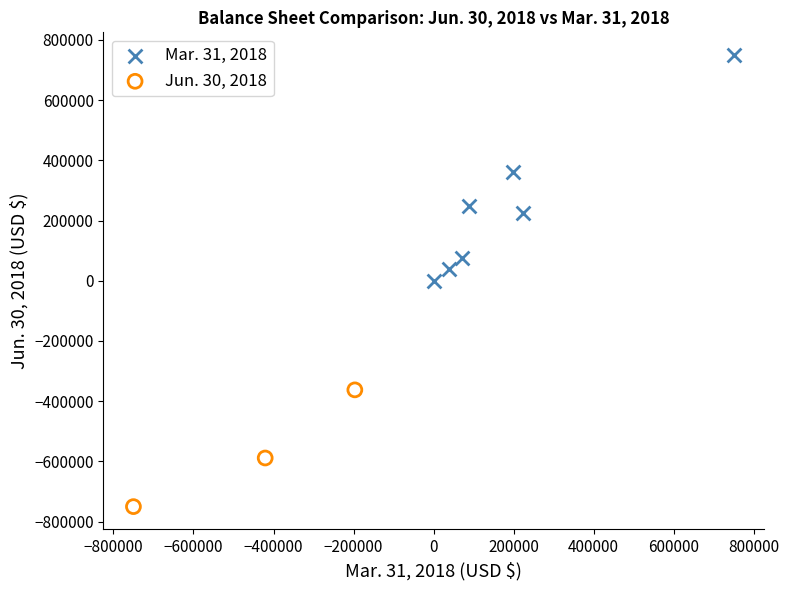

Which series reaches the minimum Y coordinate?

Jun. 30, 2018